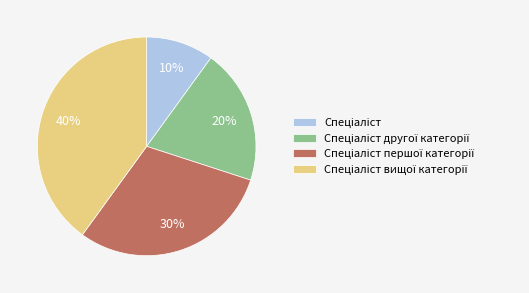

To the nearest percent, what is the average slice percentage?

25%